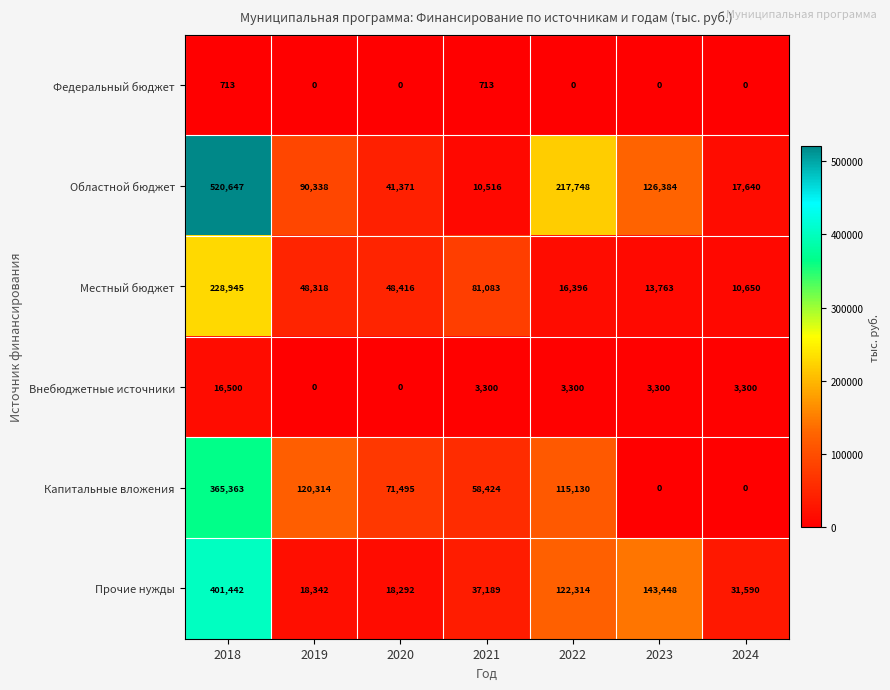

What is the spread (max minus min) of values at 2020?

71495